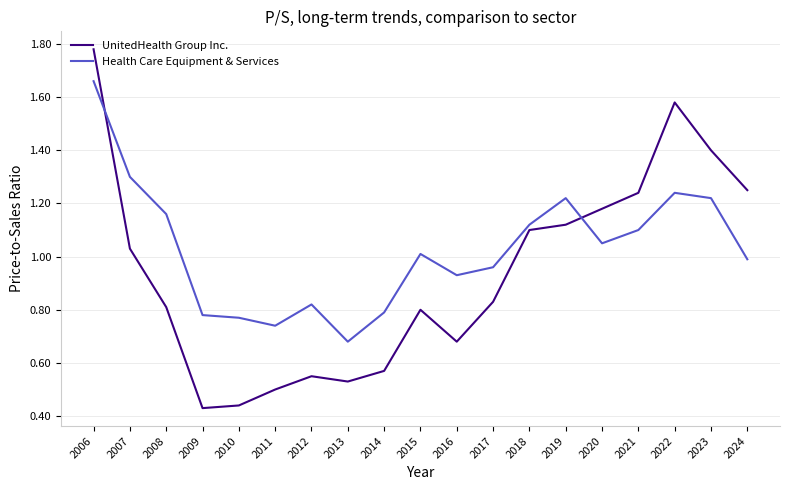

True or false: UnitedHealth Group Inc. has more than 2 points higher than both neighbors.

True